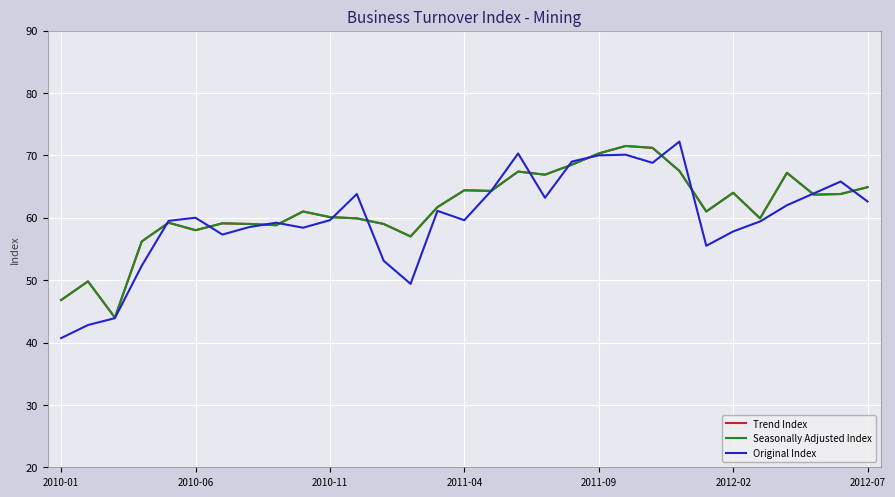

Does the chart display data point markers on the line(s)?

No